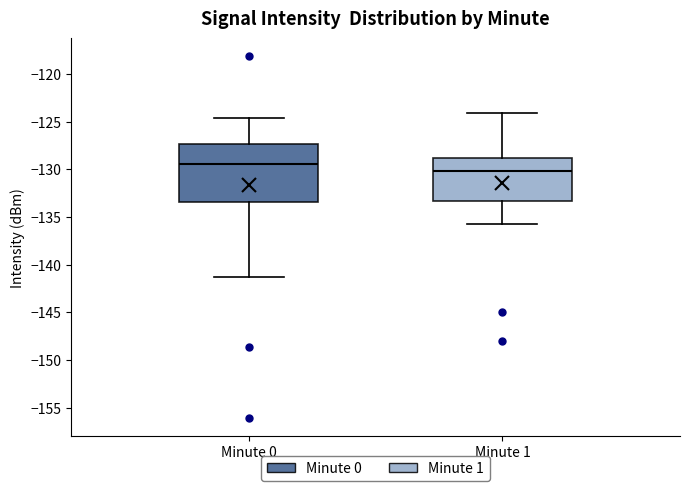

Reading left to right, transcribe this box plot: for each box, give where its median line is, the range the box spans, and where its two whiskers end, as read against the y-axis. The values are not printed on the chart, so give them approximately, as read against the axis.

Minute 0: median -129.5, box -133.5 to -127.5, whiskers -141.5 to -124.5
Minute 1: median -130.0, box -133.5 to -129.0, whiskers -136.0 to -124.0